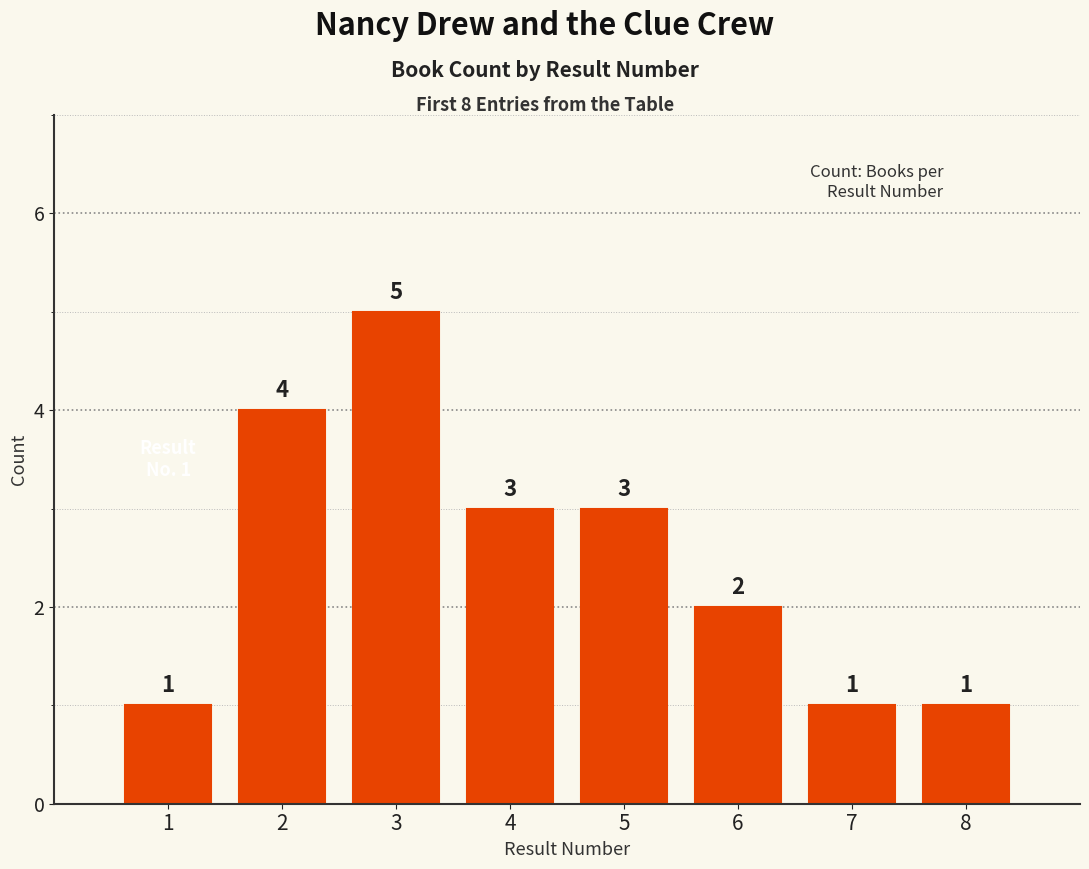

What is the ratio of the value at 3 to the value at 6?

2.5